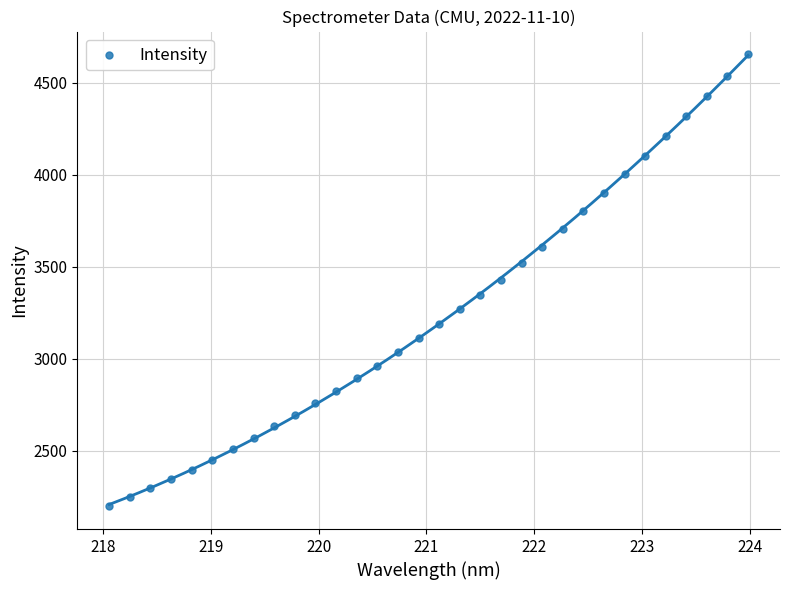

What is the range of X values (max minus min)?

5.9